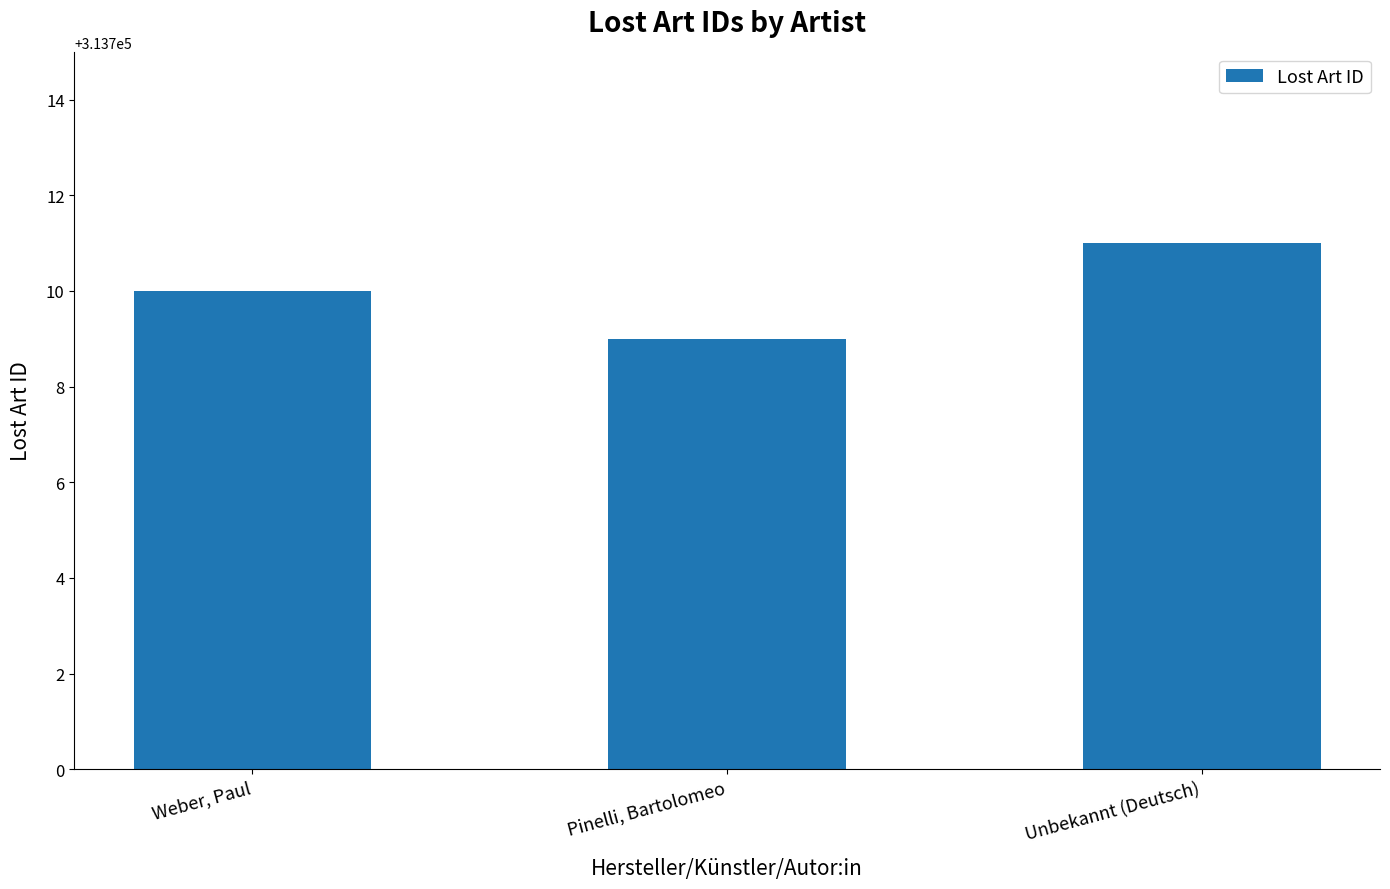

What position from the right is Weber, Paul?

3